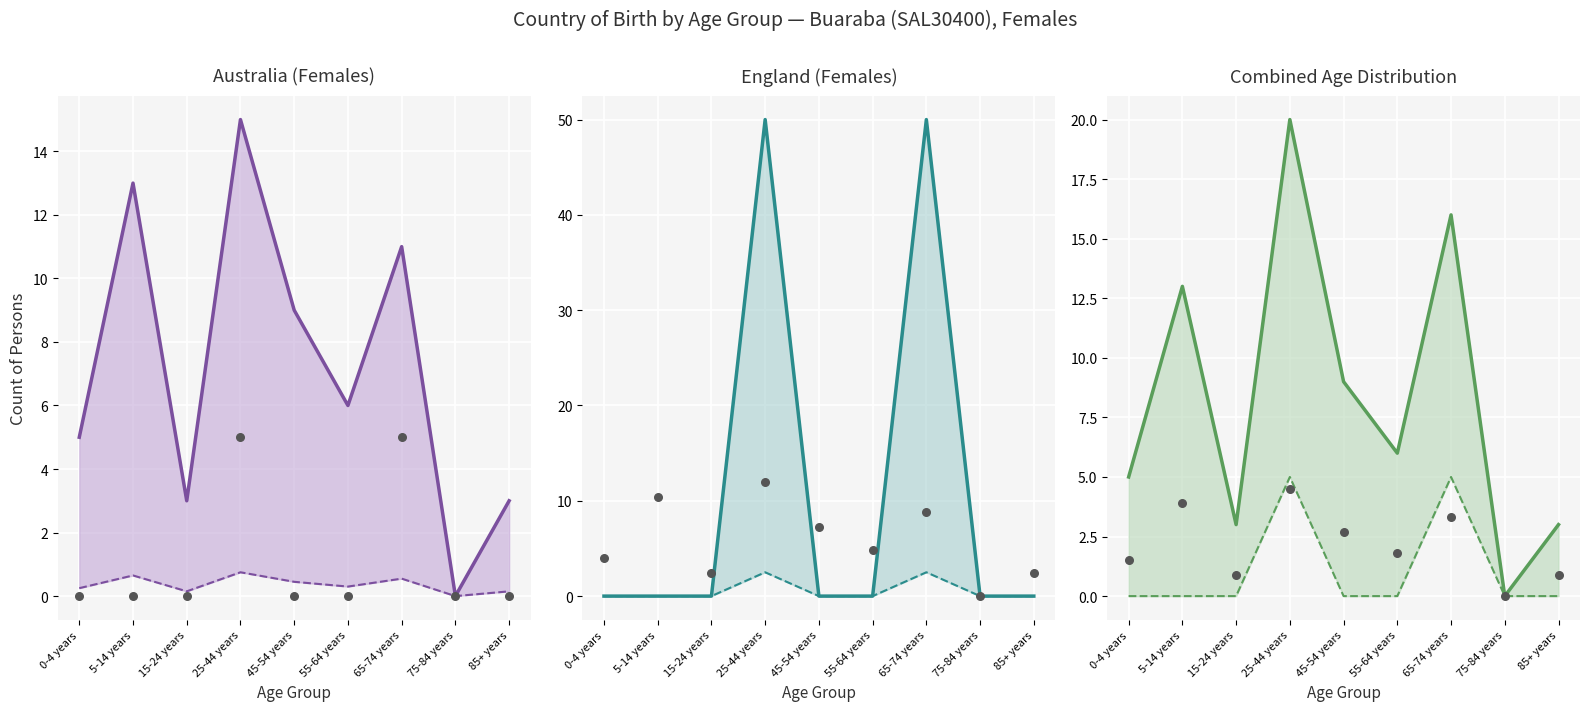

Which series contains the highest Y value?

England_upper